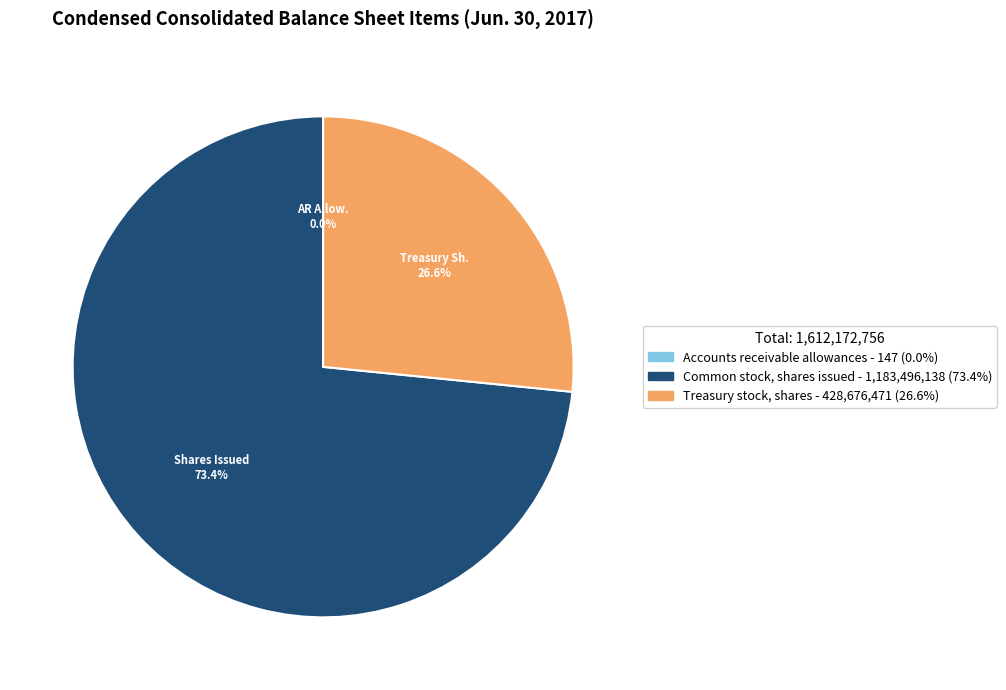

Is there any slice that represents more than half of the pie?

Yes